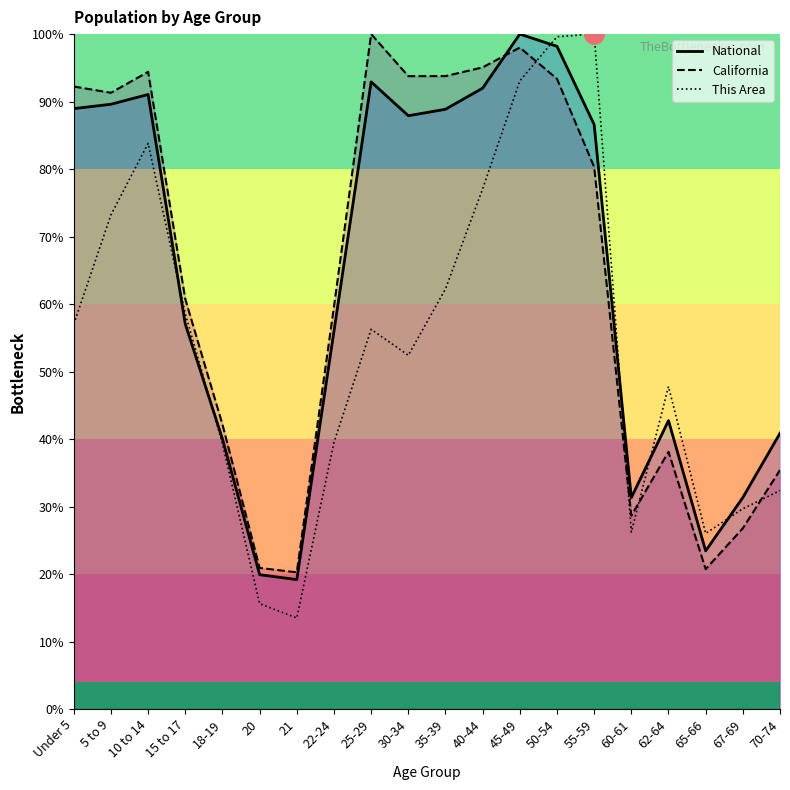

At which category is the sum across all series the highest?

50-54